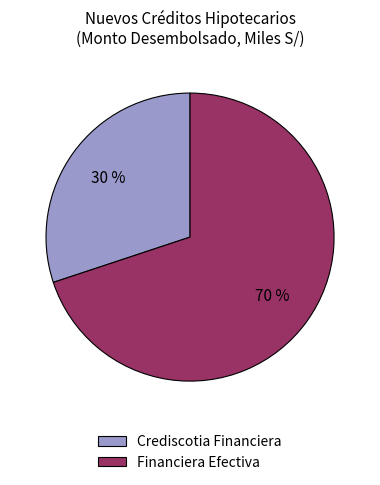

What is the smallest slice in the pie chart?

Crediscotia Financiera